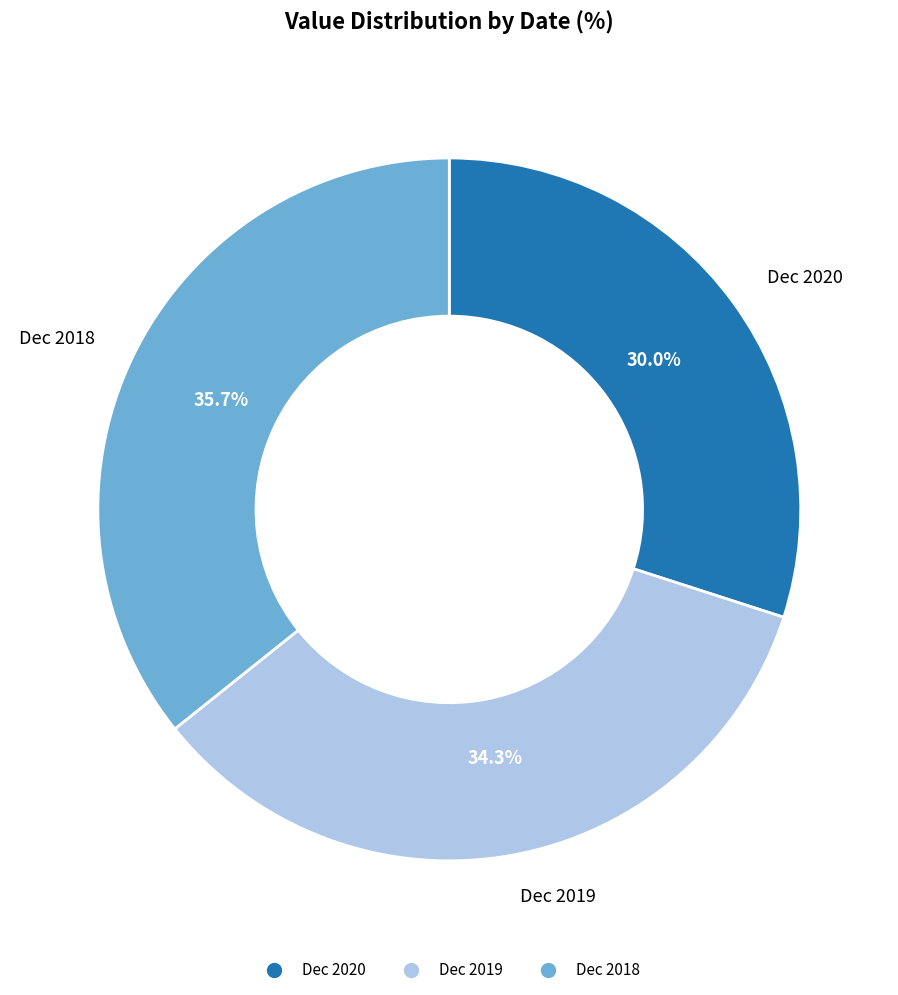

What is the total percentage of Dec 2019 and Dec 2020?

64.3%